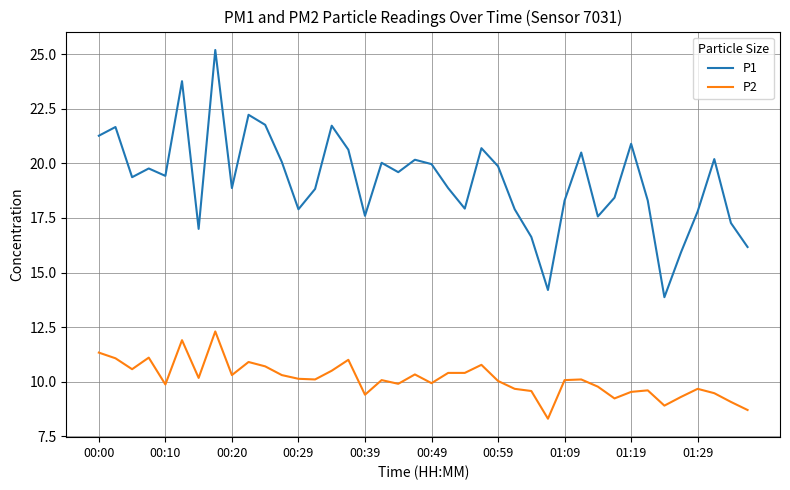

What is the difference between the maximum and minimum values in the P2 series?

4.0